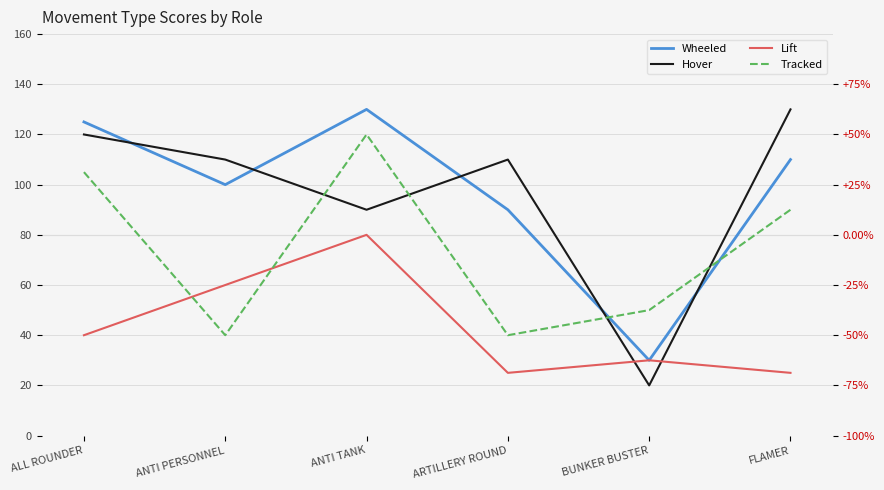

Rank the series at ALL ROUNDER from lowest to highest value.

Lift, Tracked, Hover, Wheeled